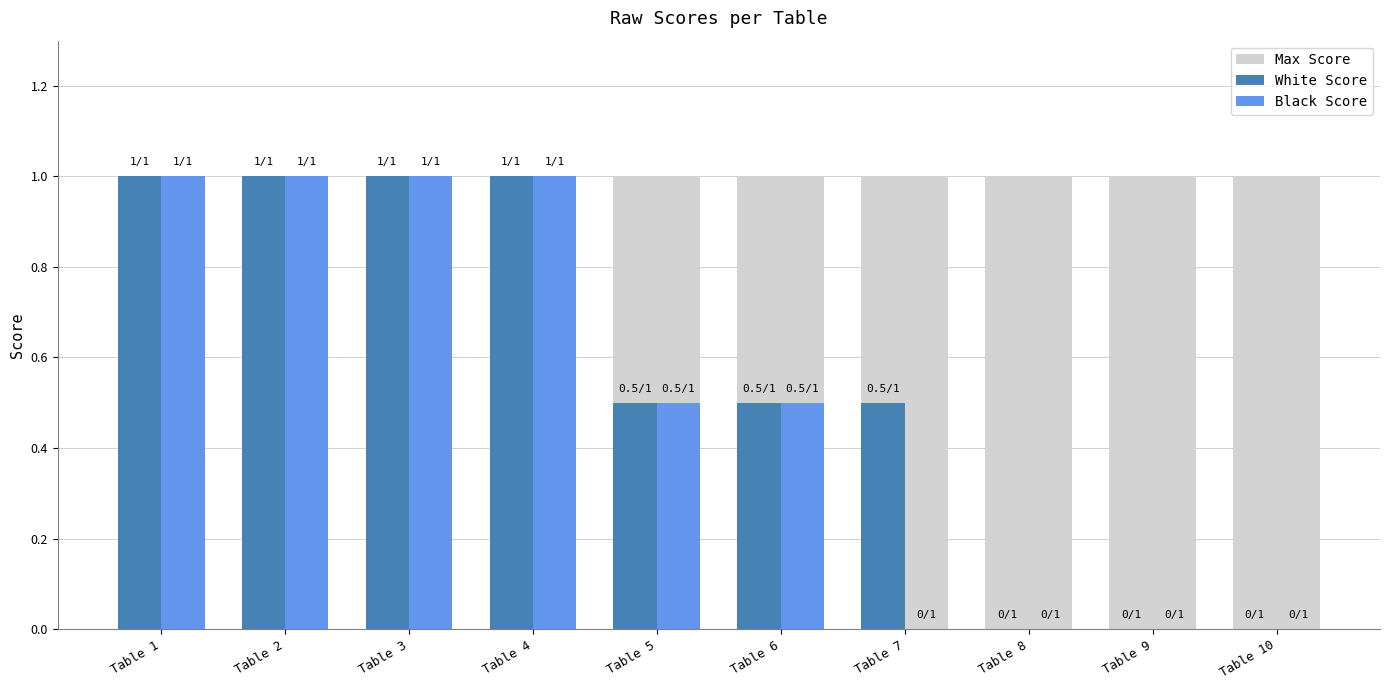

List the labels in order of Black Score value, largest first.

Table 1, Table 2, Table 3, Table 4, Table 5, Table 6, Table 7, Table 8, Table 9, Table 10